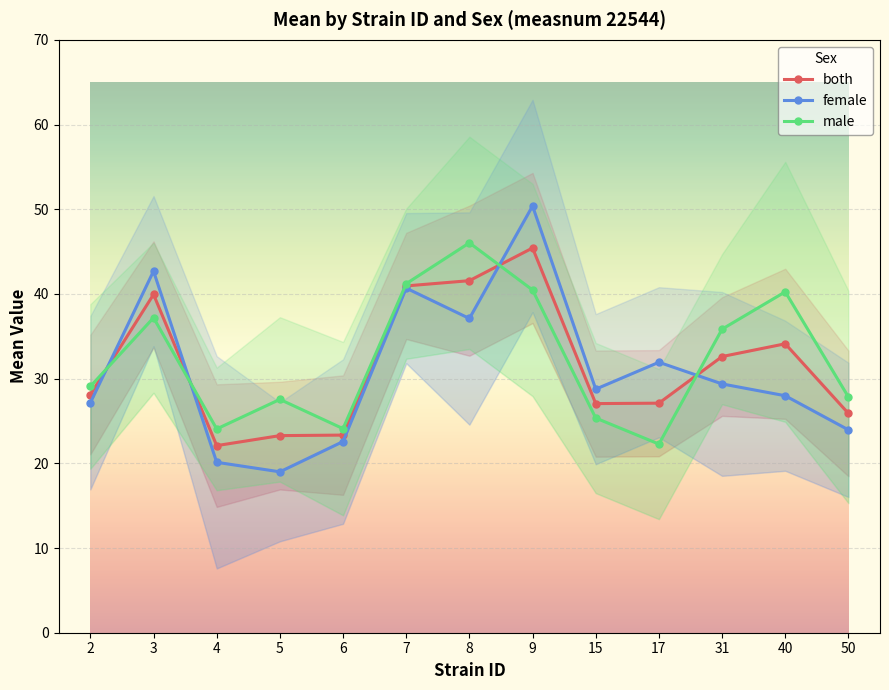

Which series has the largest range (max minus min)?

female